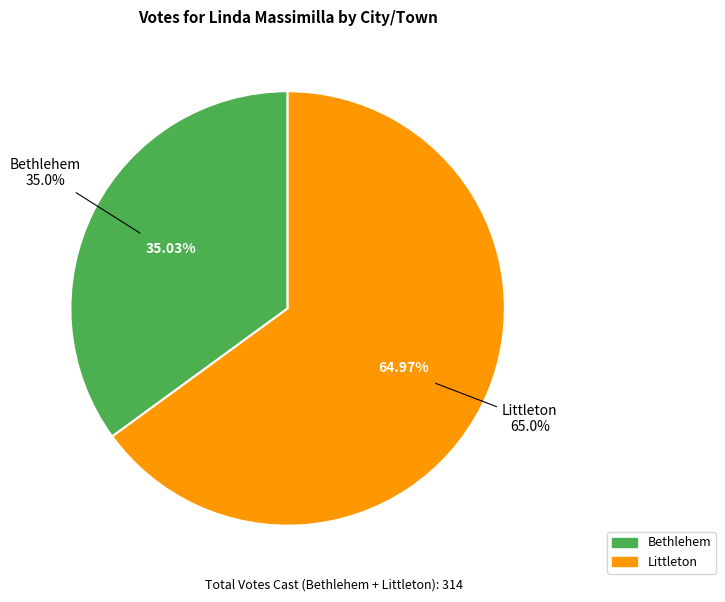

To the nearest percent, what is the combined percentage of Littleton and Bethlehem?

100%